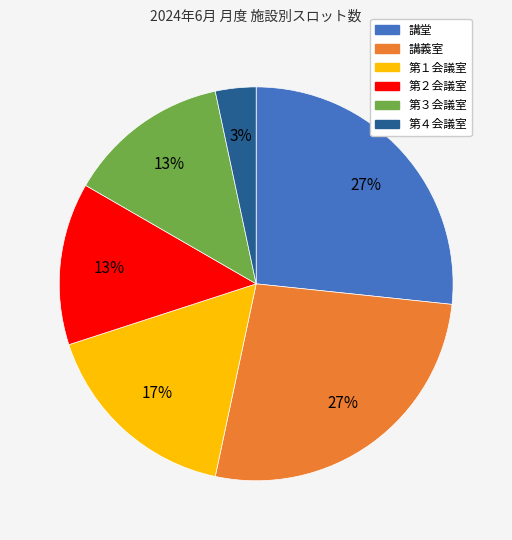

To the nearest percent, what is the average slice percentage?

17%